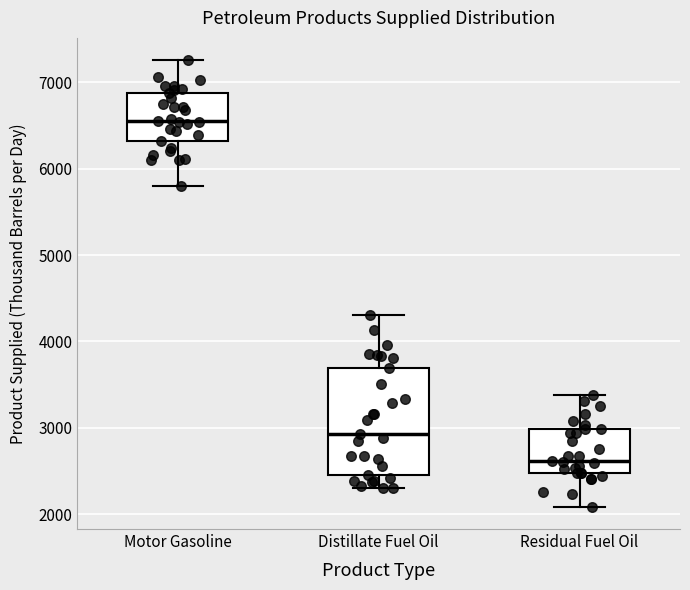

Which box is the tallest, from its lower edge to its upper edge?

Distillate Fuel Oil